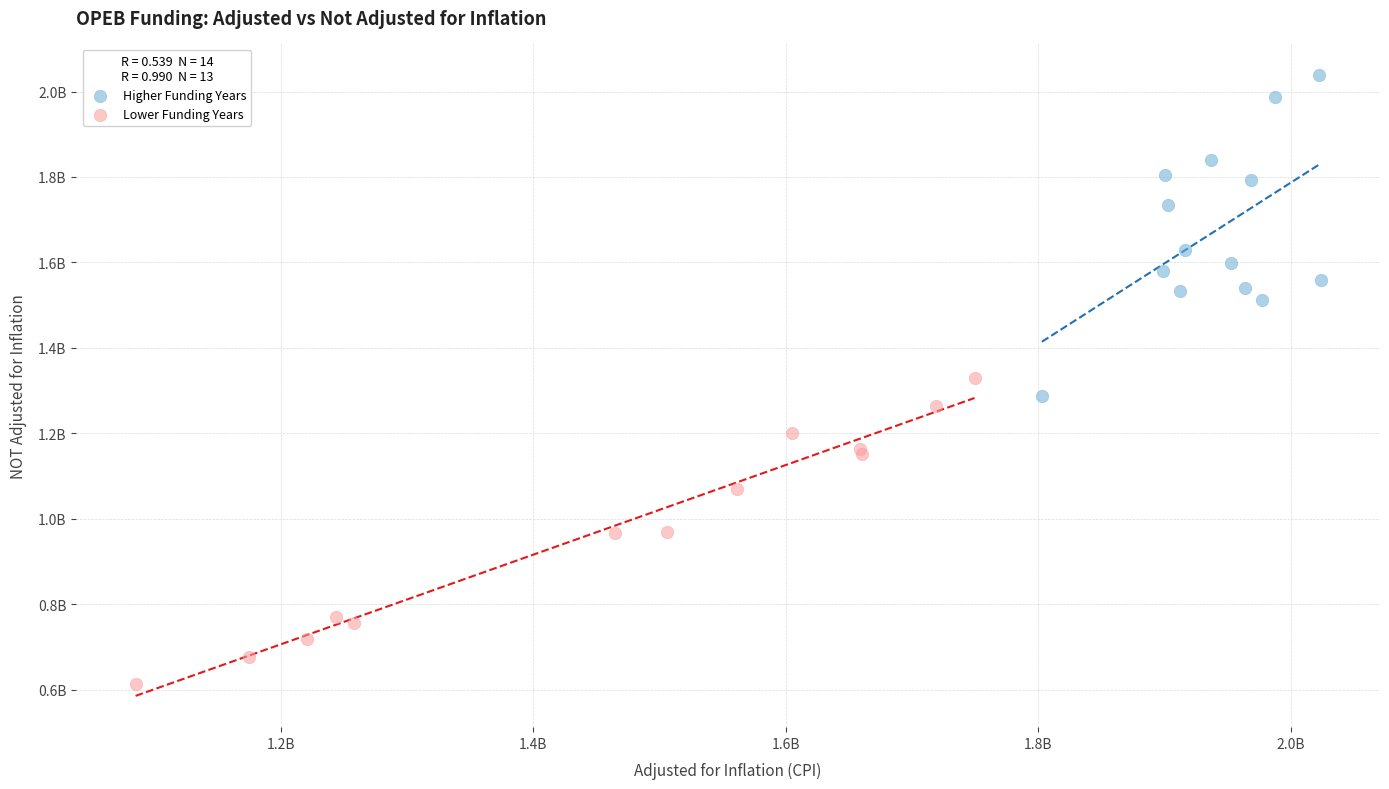

Which series has the largest Y range (max minus min)?

Higher Funding Years